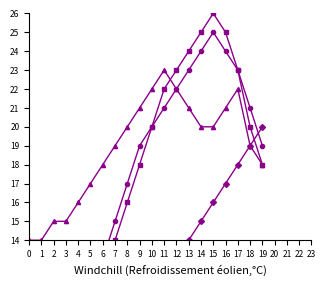

How many data points in b are above 19?

9